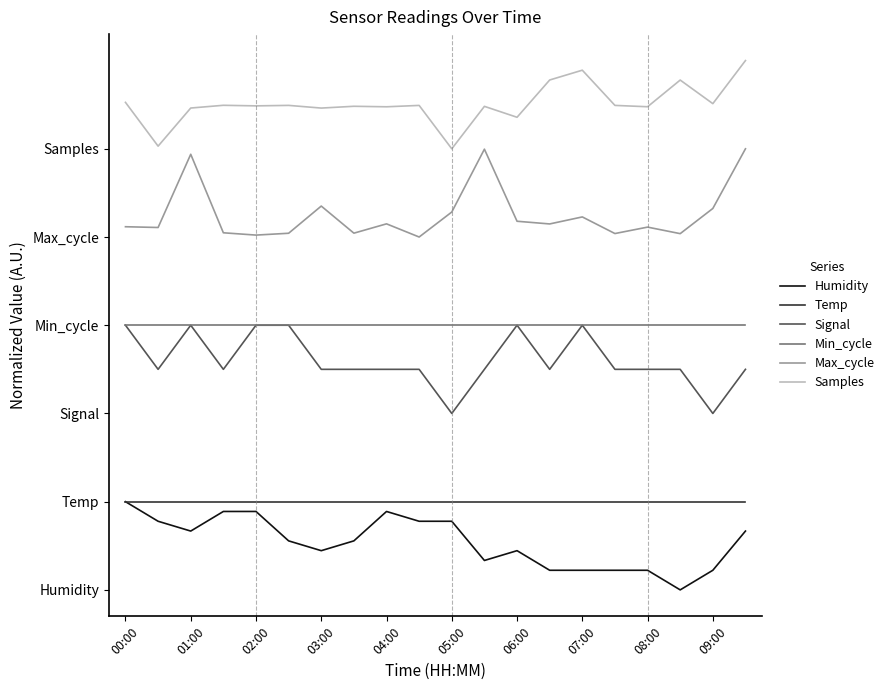

True or false: Min_cycle and Max_cycle intersect in this chart.

False